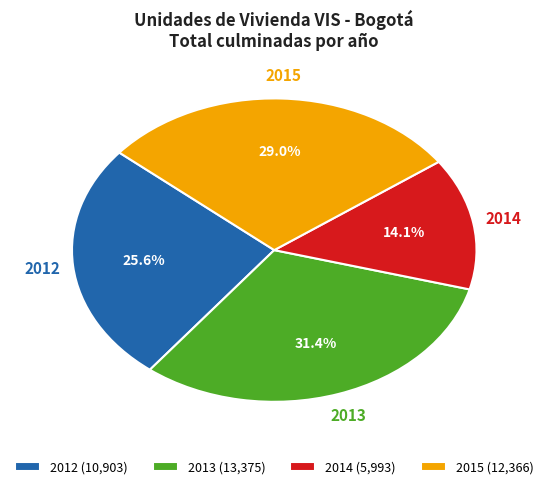

Rank the categories by value from lowest to highest.

2014 (5,993), 2012 (10,903), 2015 (12,366), 2013 (13,375)